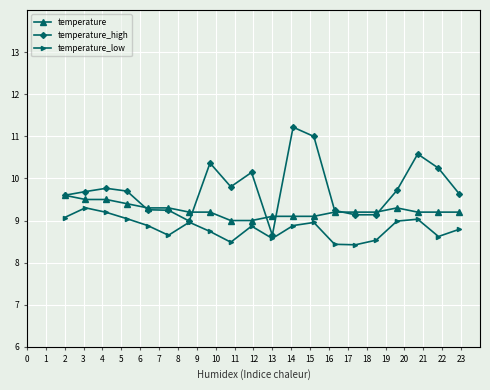

How many interior local valleys does the temperature_low series have?

5